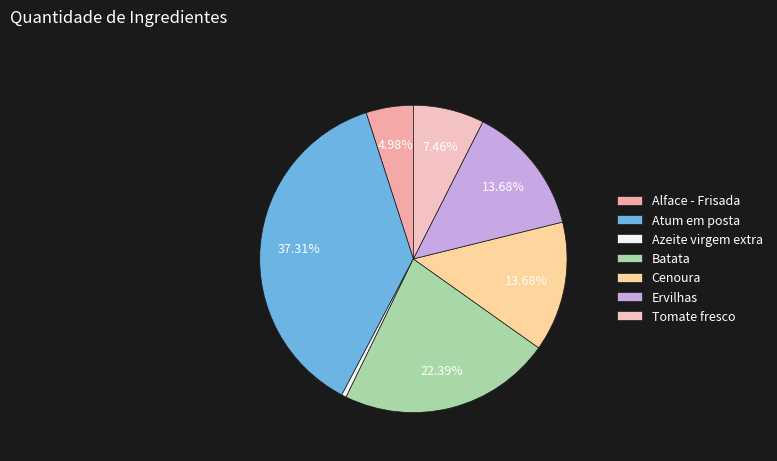

Which has a higher value, Tomate fresco or Azeite virgem extra?

Tomate fresco